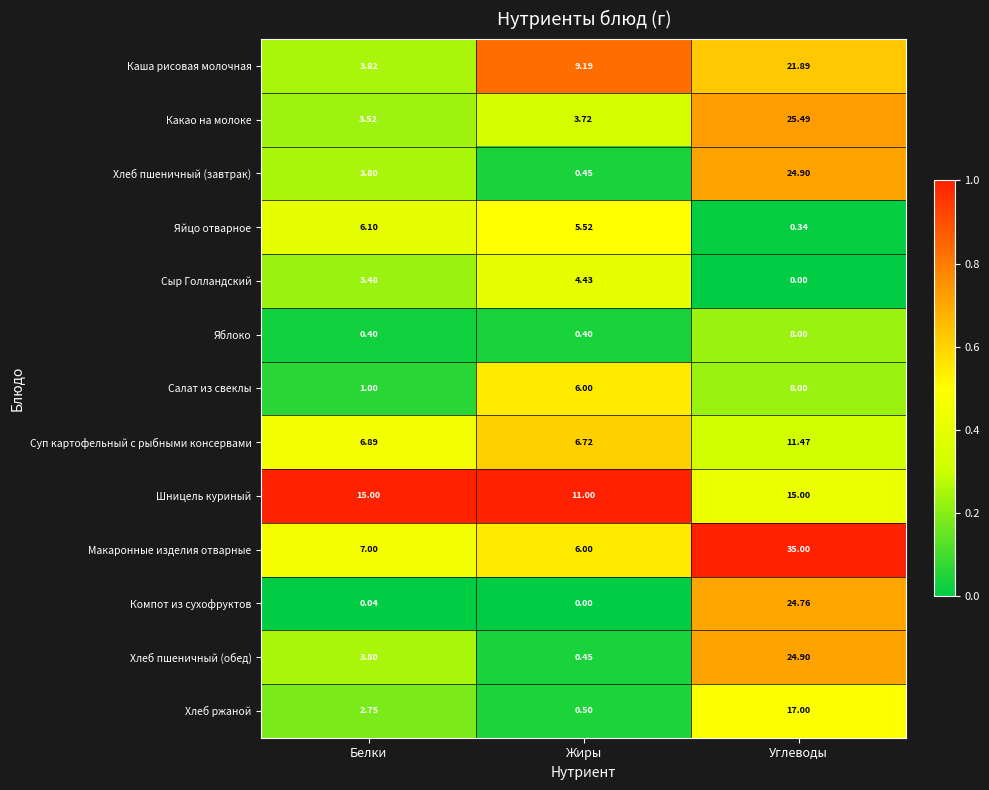

At which label does Какао на молоке reach its peak?

Углеводы